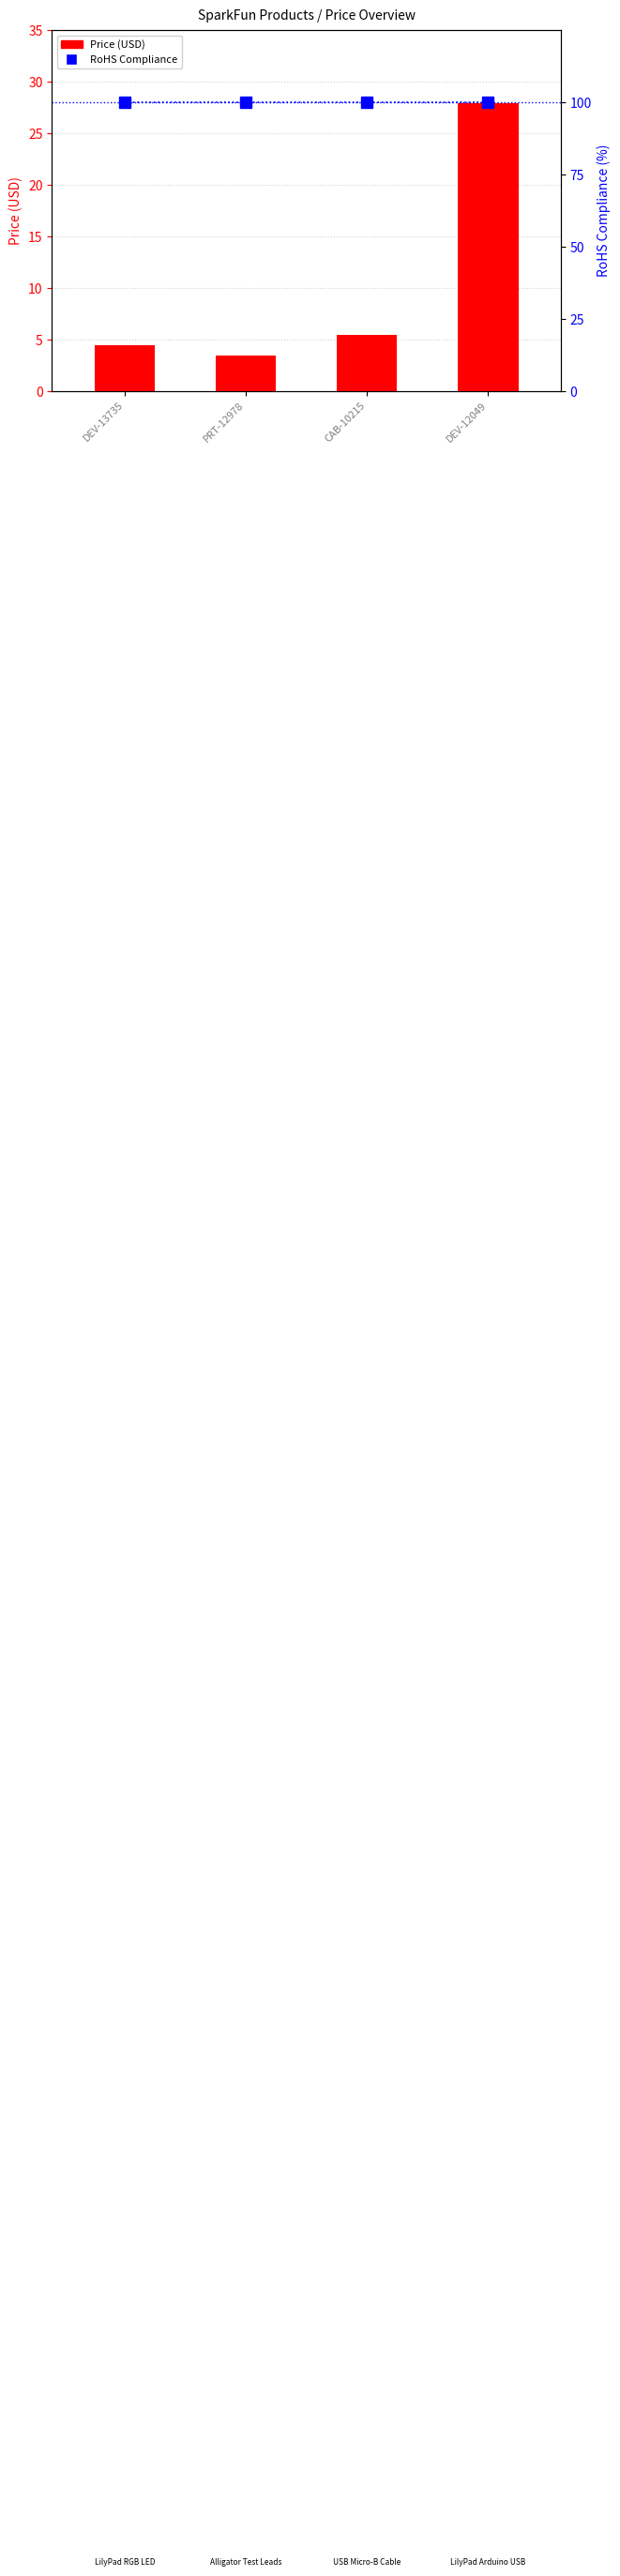

Which series has the largest total across all categories?

RoHS Compliance